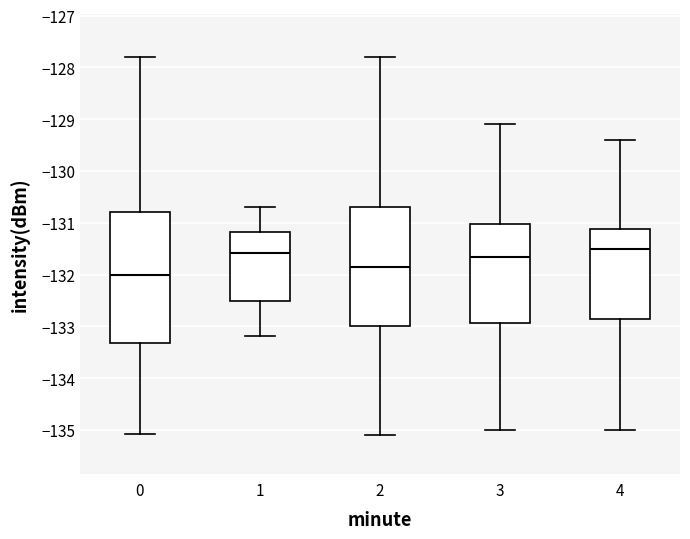

Where does the upper whisker of the box at x = 0 end on the y-axis? The values are not printed on the chart, so give them approximately, as read against the axis.

-127.8